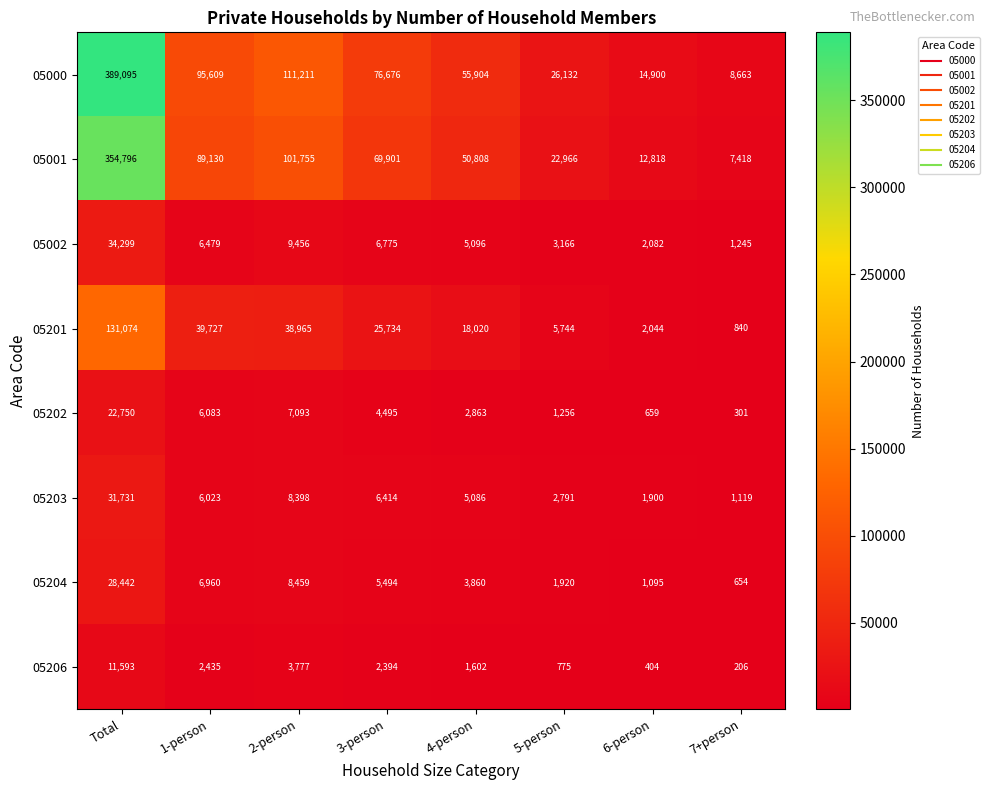

What is the greatest value displayed?

389095